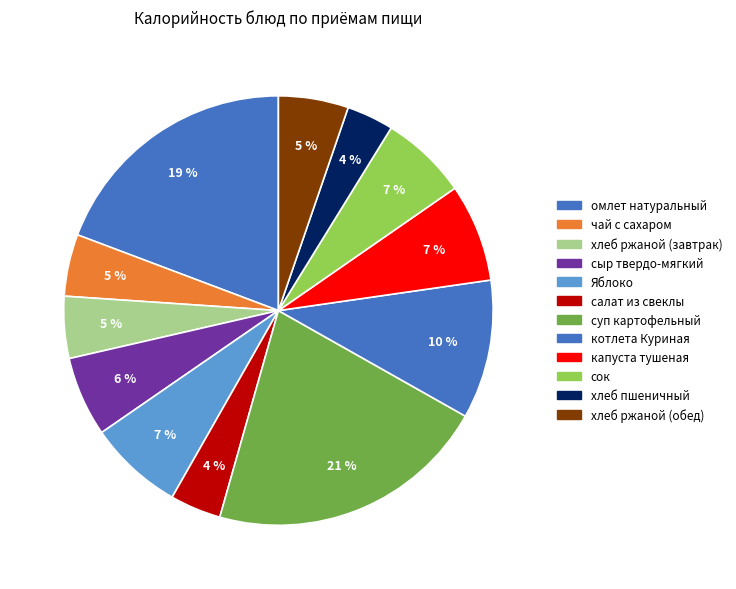

Does котлета Куриная represent more than half of the total?

No